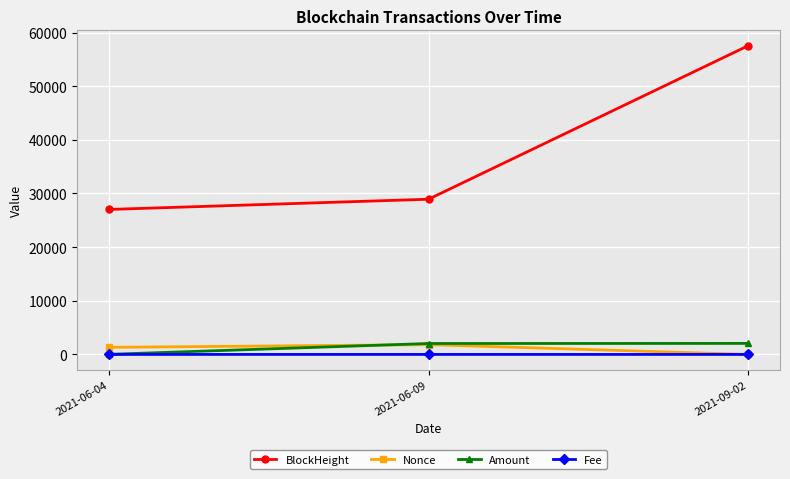

At how many categories does at least one series exceed 38010?

1